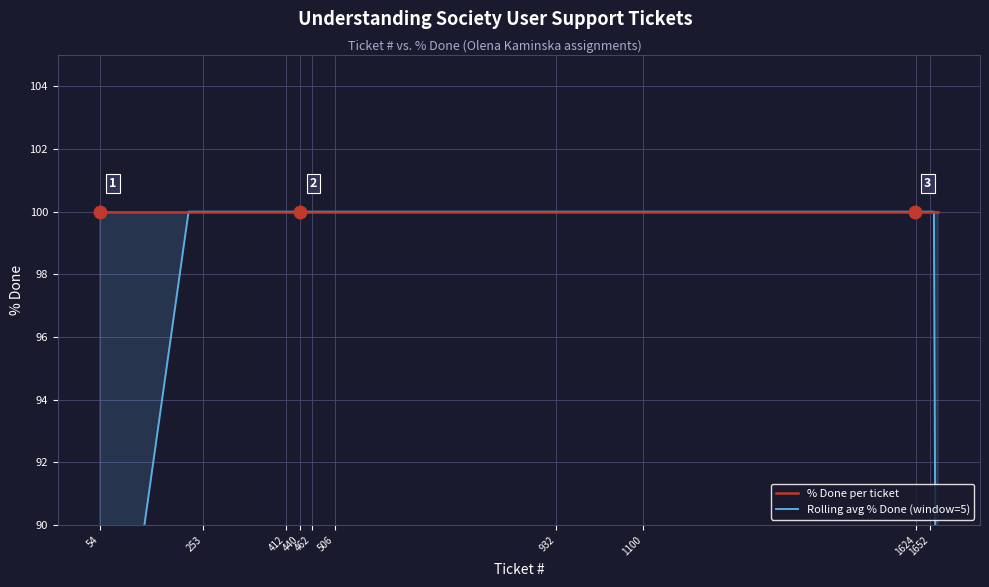

How many lines are shown in the chart?

2